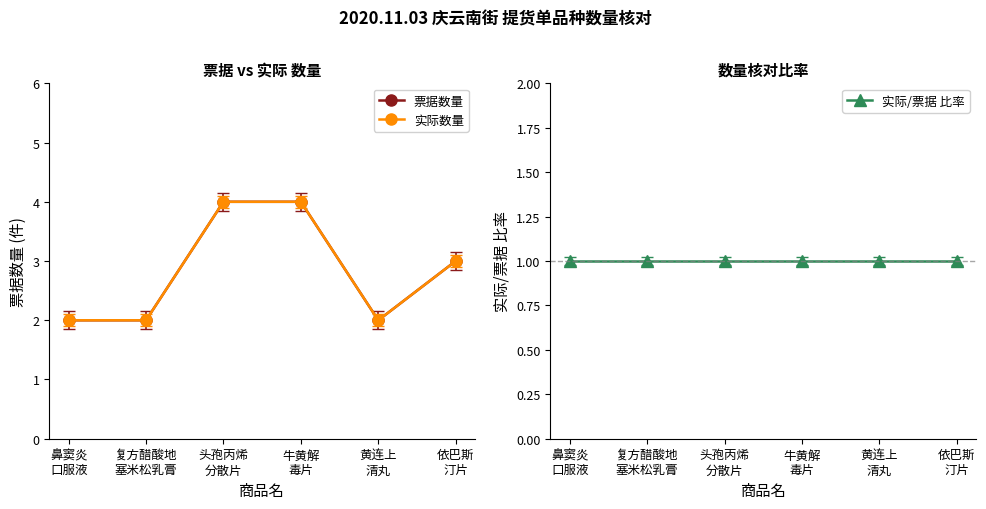

True or false: 实际/票据 比率 and 实际数量 cross at least once.

False